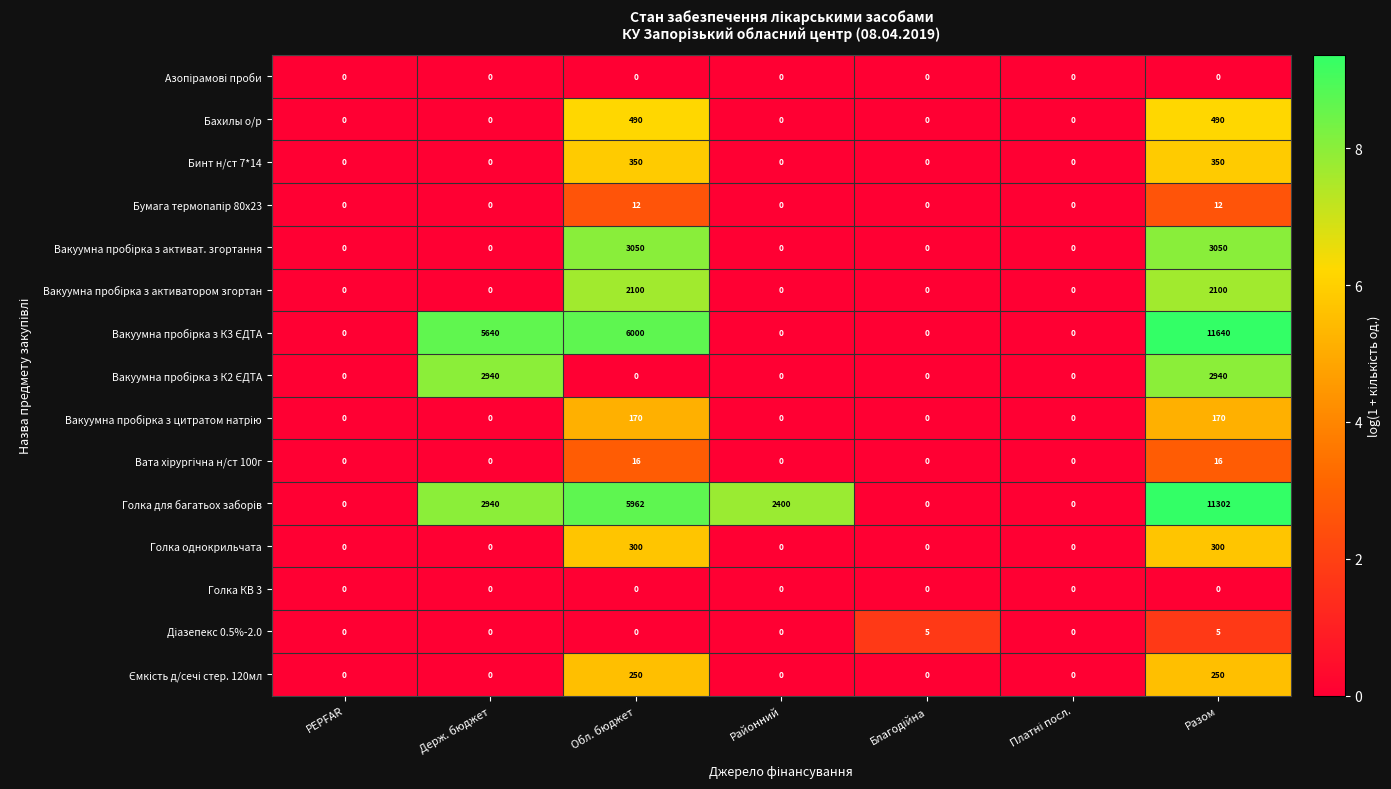

What is the difference between the highest and lowest values at Держ. бюджет?

5640